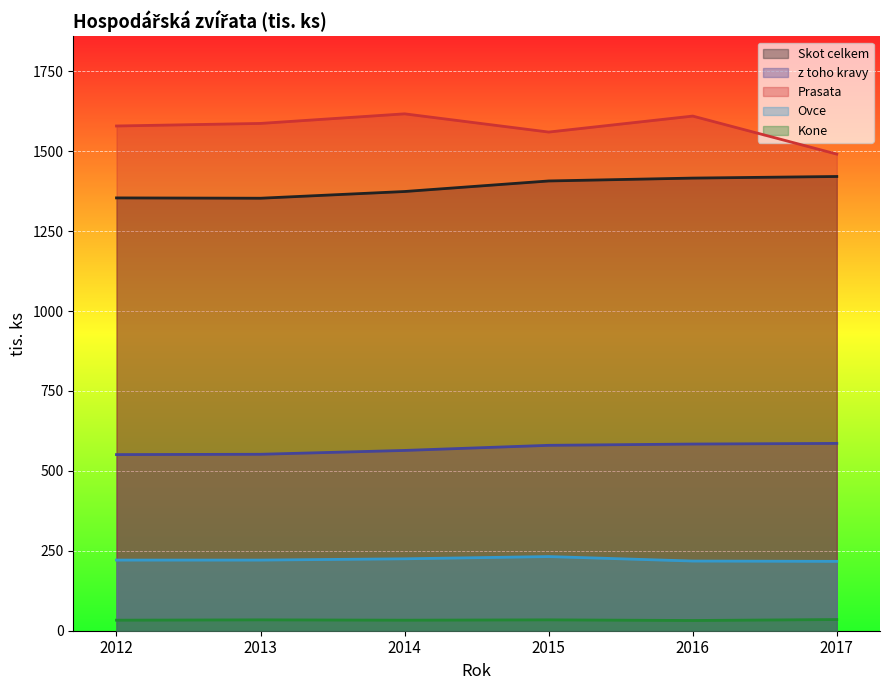

What is the smallest value displayed?

32